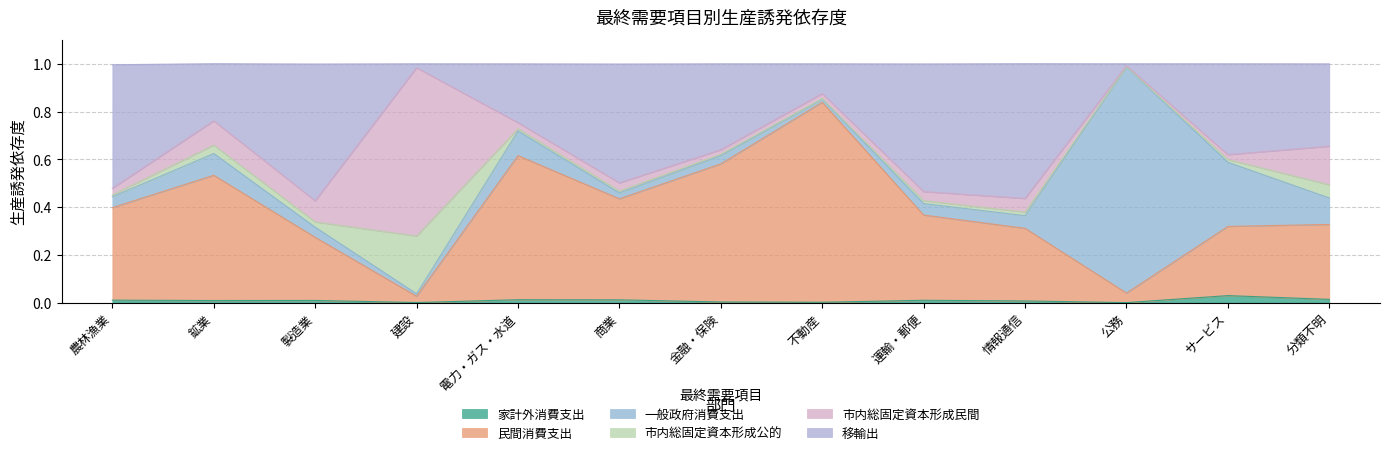

What is the sum of all 民間消費支出 values?

5.1